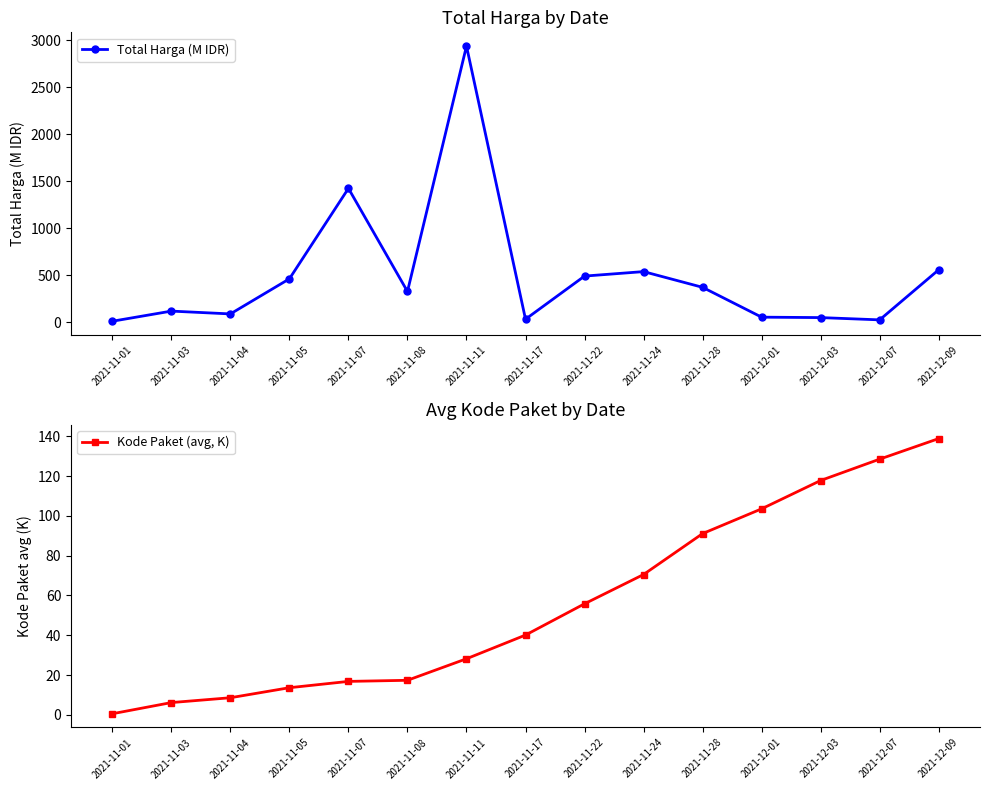

At which label is Kode Paket (avg, K) closest to 69?

2021-11-24